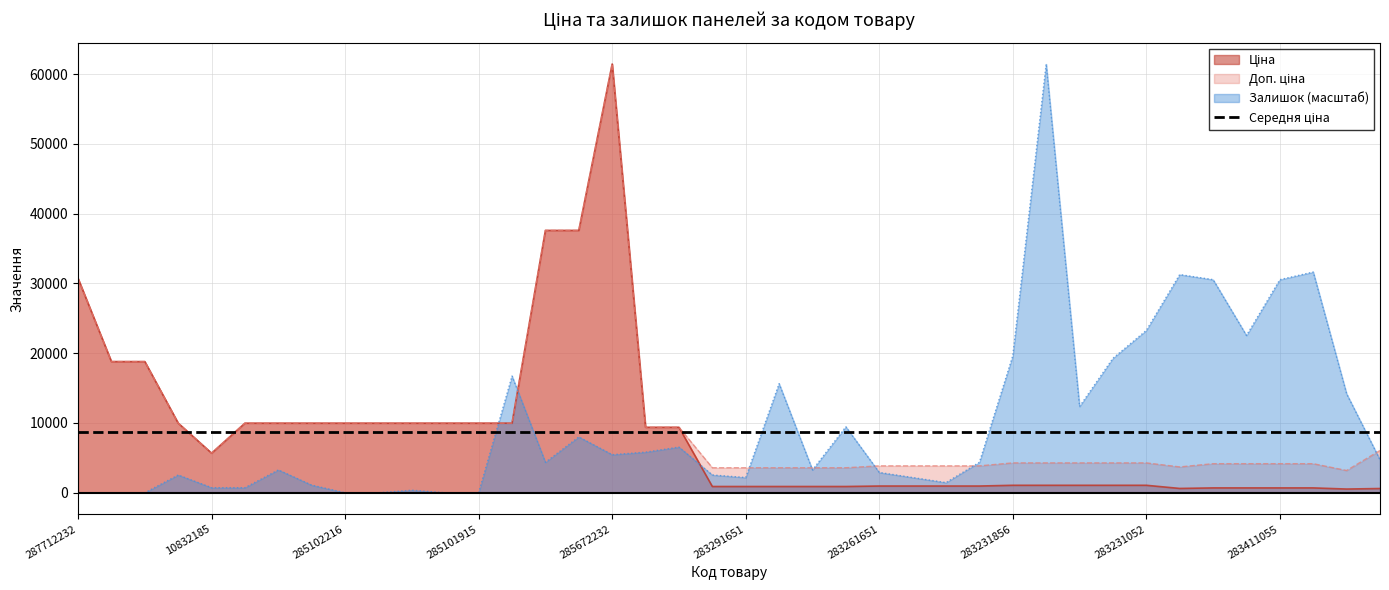

What is the total value across all series at 285672232?

137004.7